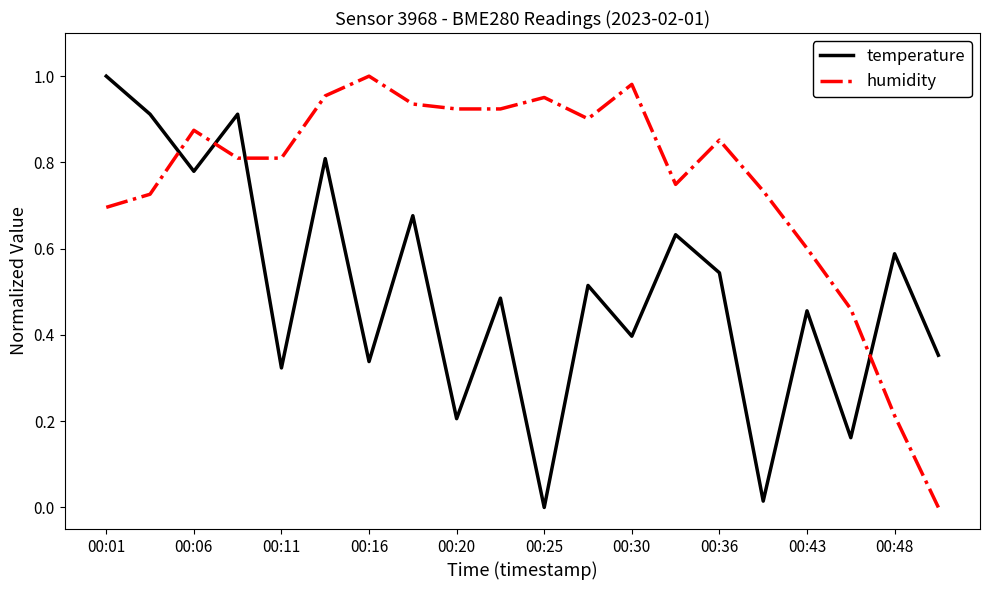

Which series has the largest total across all categories?

humidity